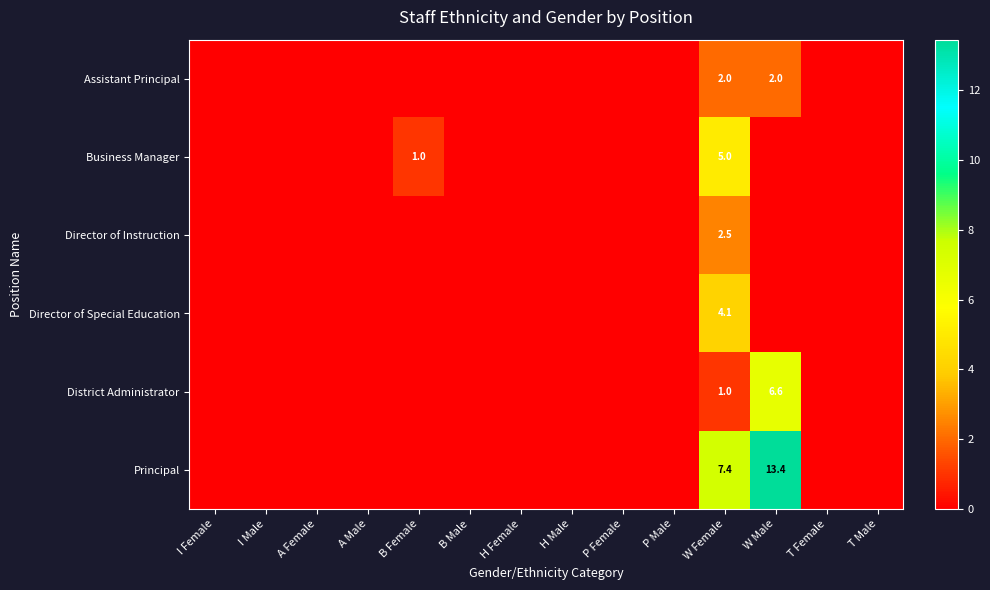

True or false: Business Manager has a value of 5.0 at W Female.

True